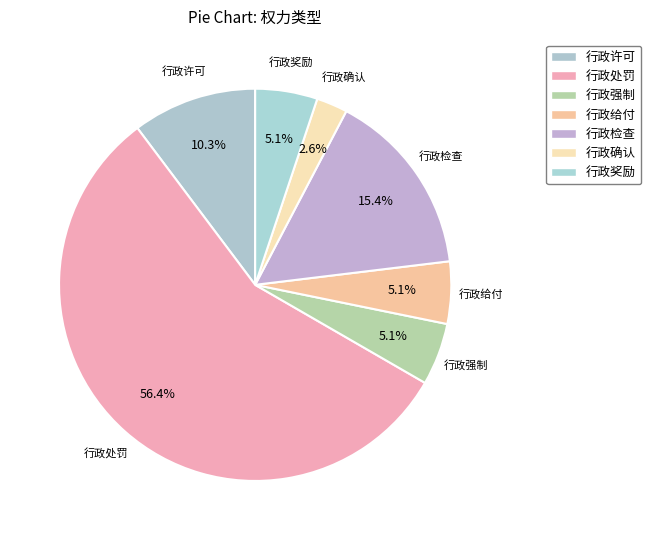

To the nearest percent, what is the combined percentage of 行政给付 and 行政处罚?

62%